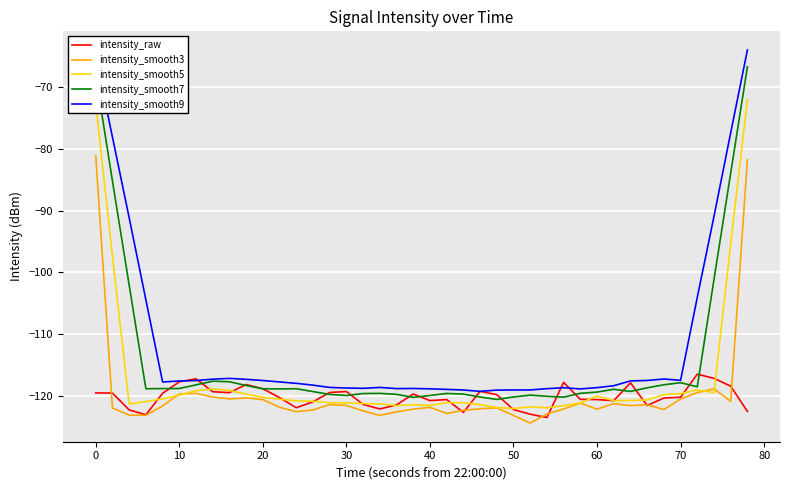

What is the average value of the intensity_smooth3 series?

-119.6